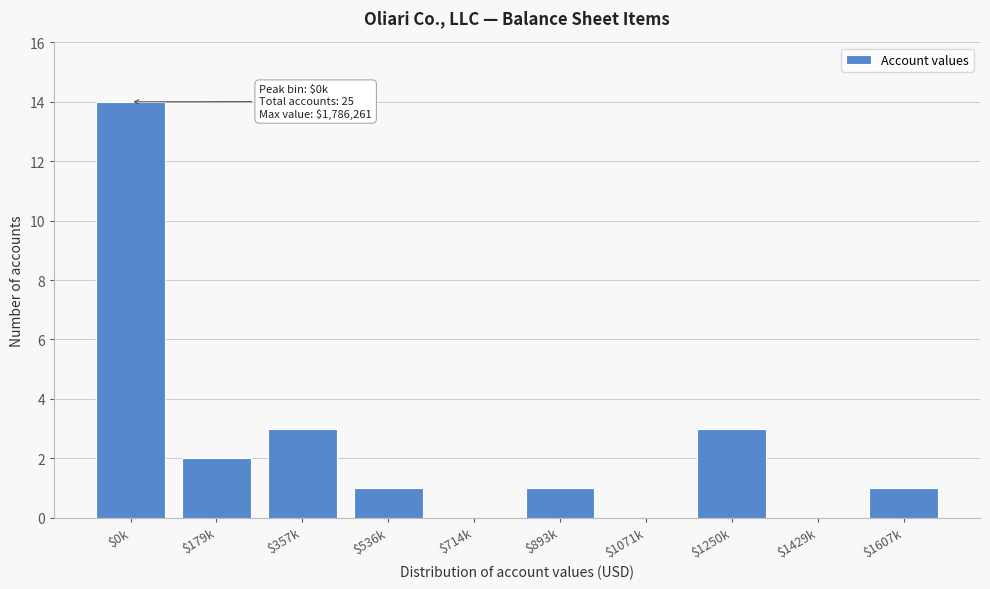

Which label corresponds to the largest value in the chart?

$0k